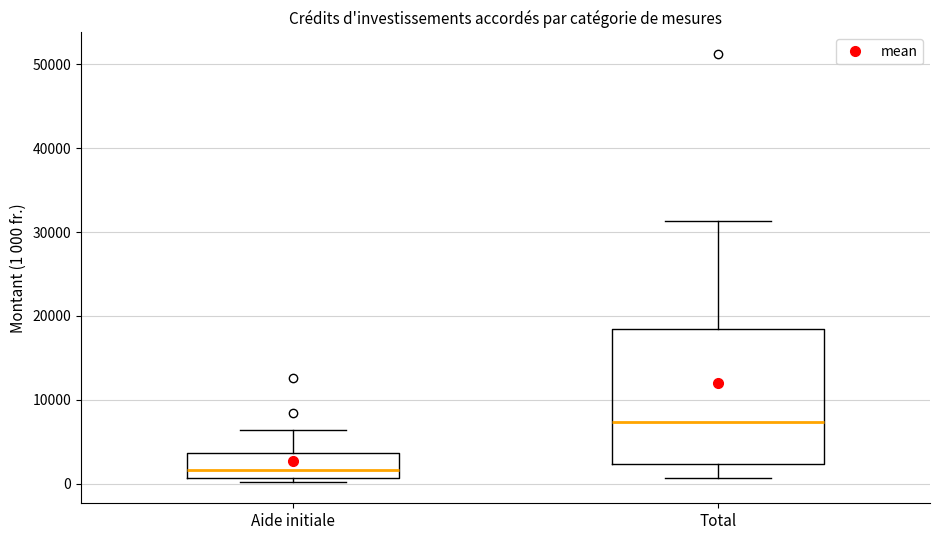

Which box is the tallest, from its lower edge to its upper edge?

Total